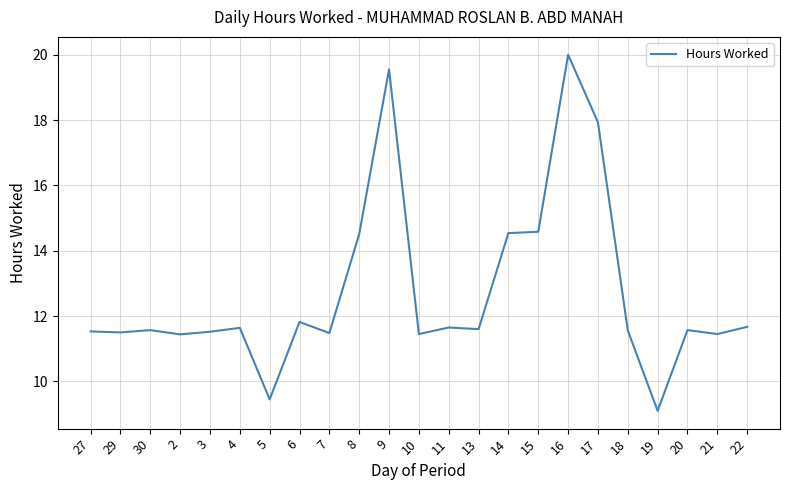

What is the difference between the maximum and minimum values?

10.9